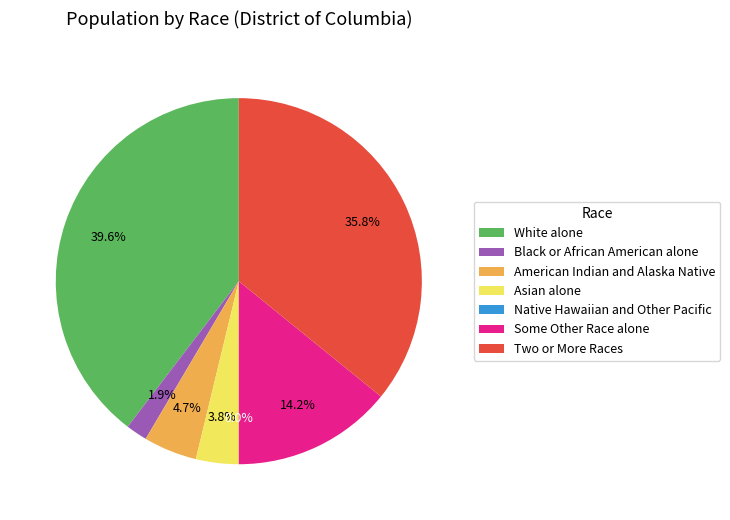

True or false: Asian alone accounts for 13% of the total.

False